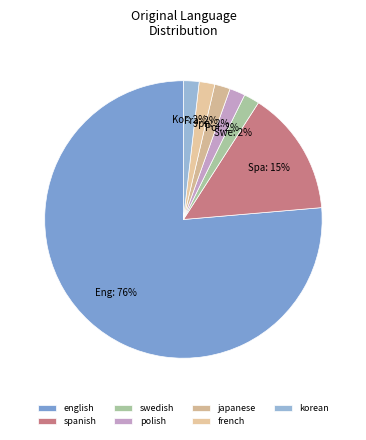

How much of the chart is everything except spanish?

85.5%